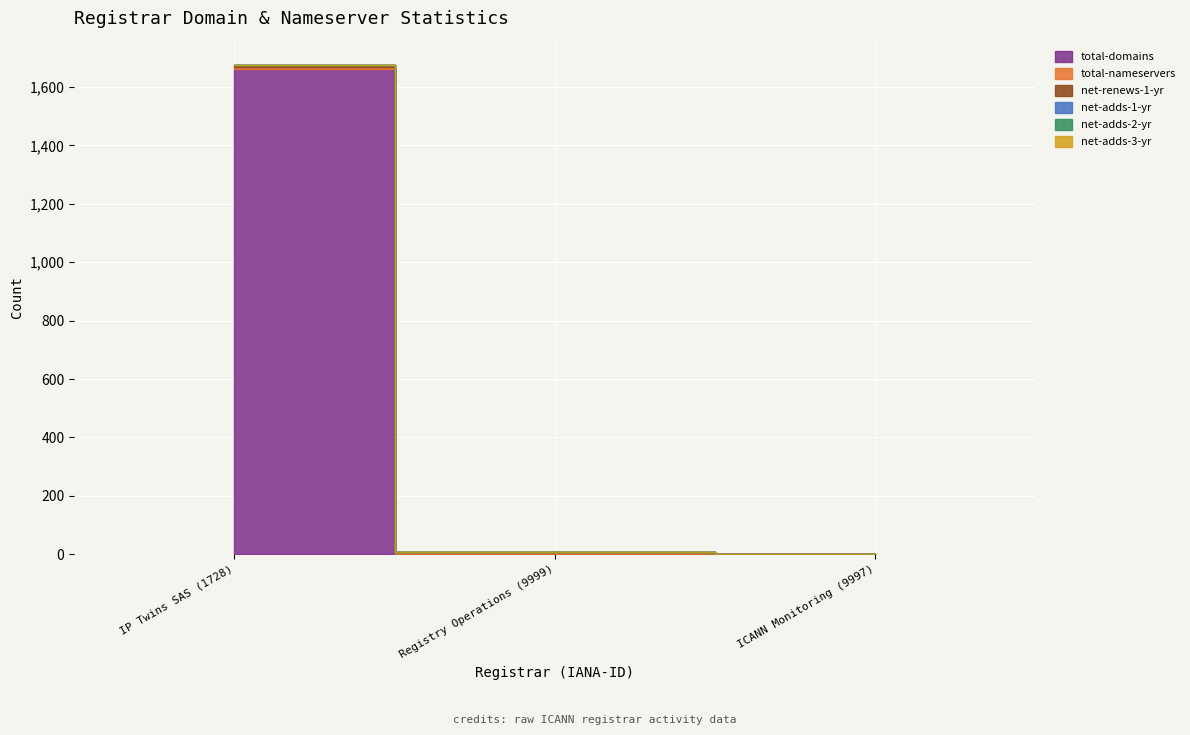

Which series changed the most between Registry Operations (9999) and ICANN Monitoring (9997)?

total-nameservers